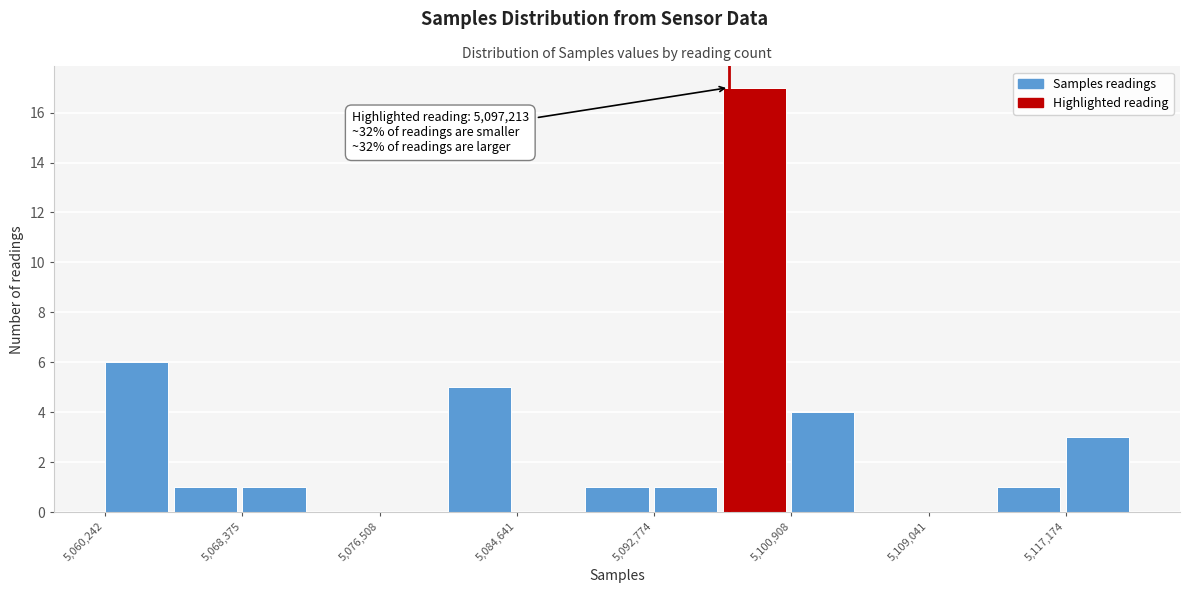

Which range on the x-axis has the tallest bar?

5097000 to 5101000